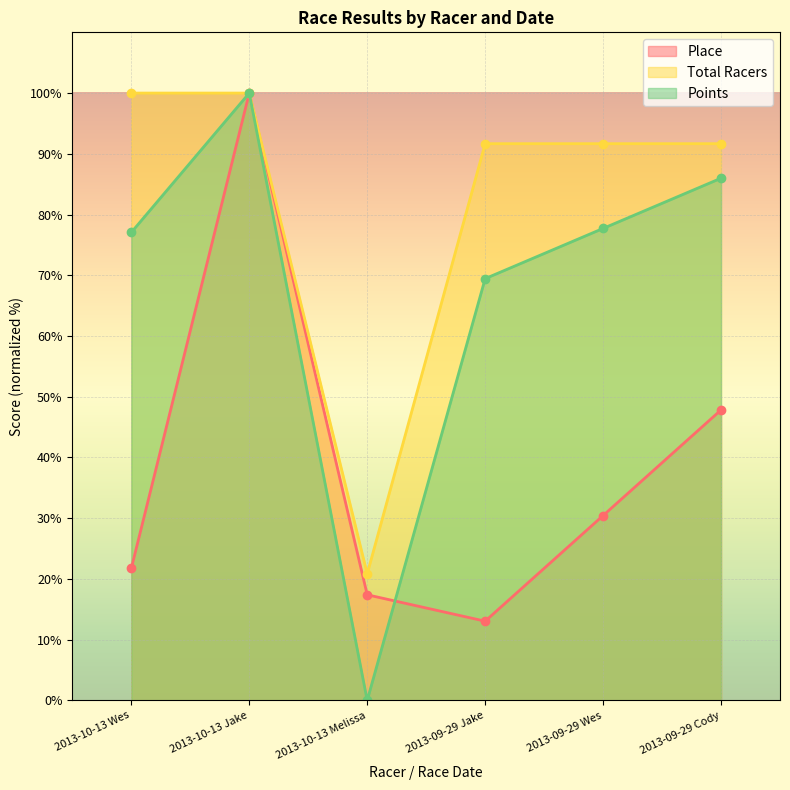

What is the label of the 6th point from the left?

2013-09-29 Cody